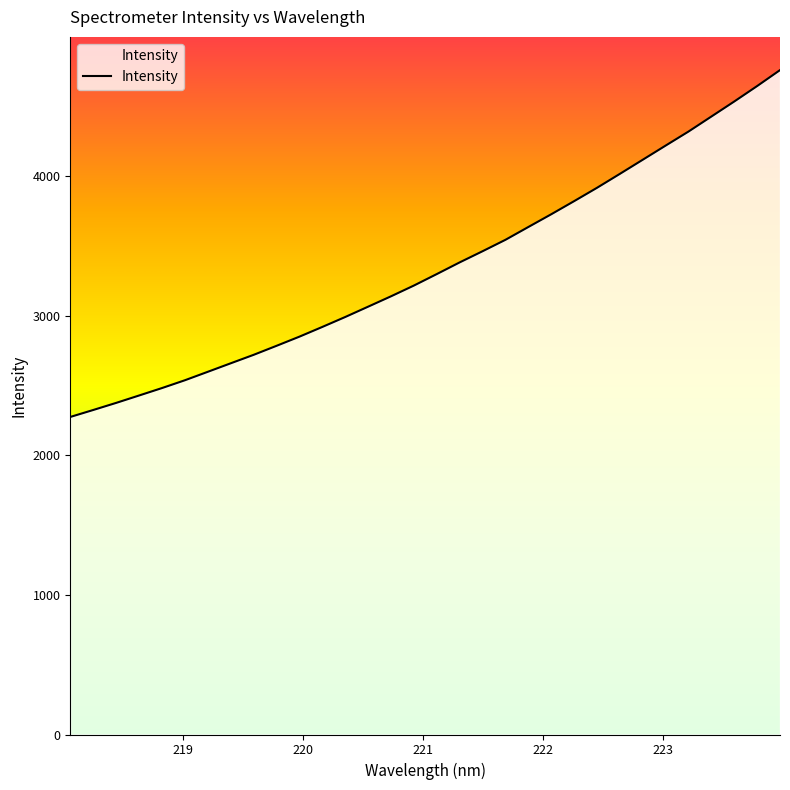

What is the difference between the maximum and minimum values?

2484.0